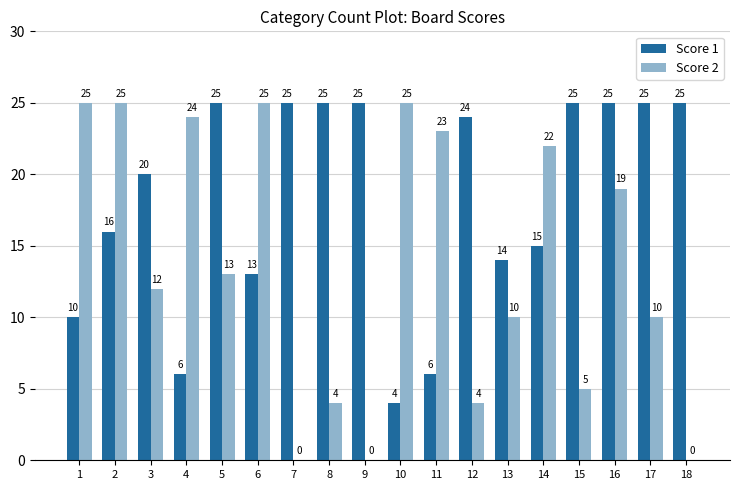

What is the sum of all Score 2 values?

246